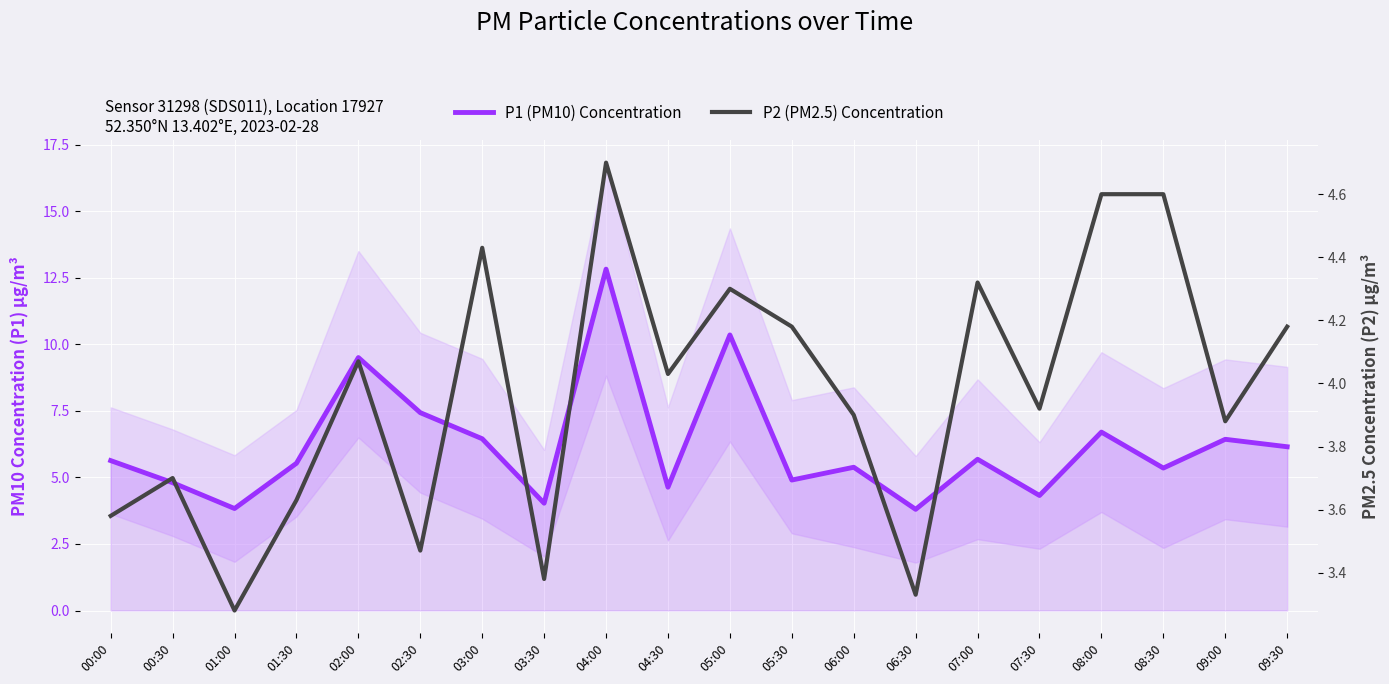

Count the number of categories in the chart.

20